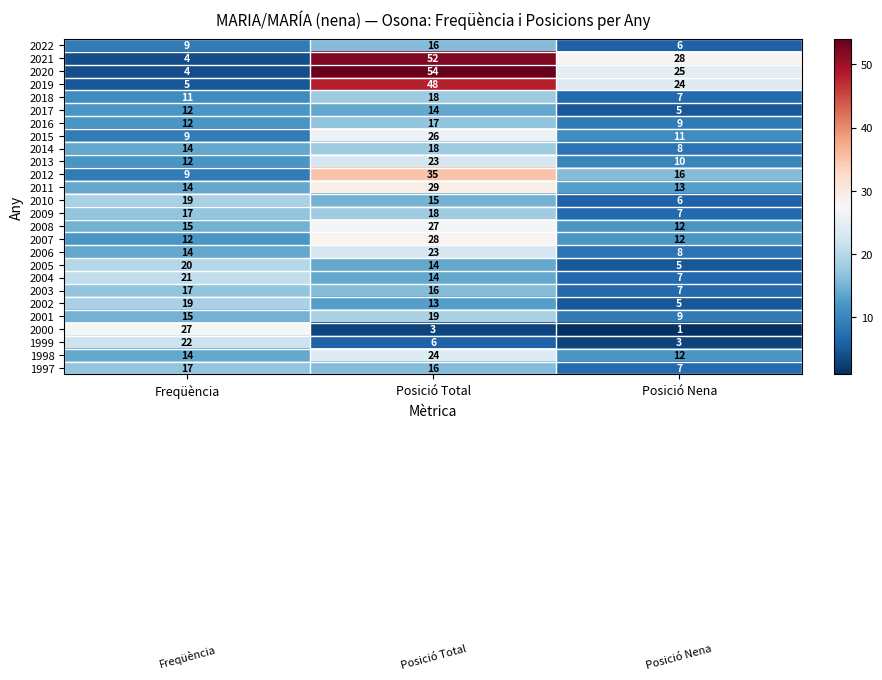

What is the difference between the maximum and minimum values in the 2001 series?

10